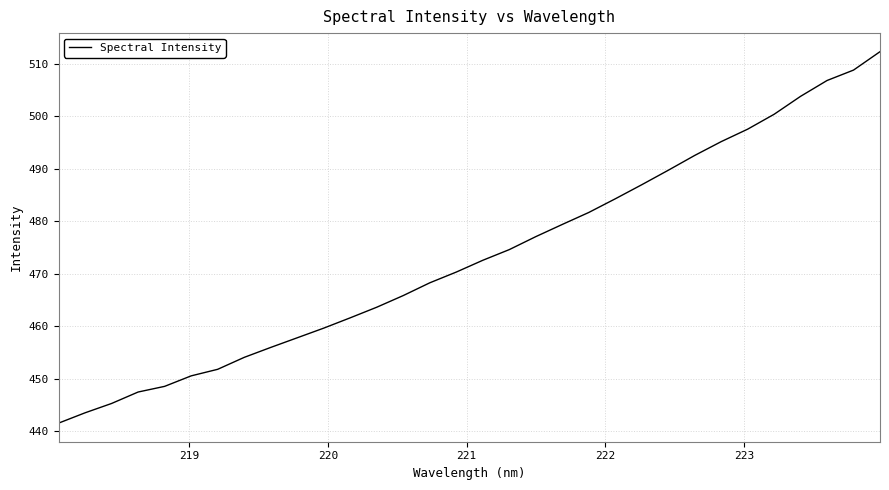

What is the difference between the maximum and minimum values?

70.7